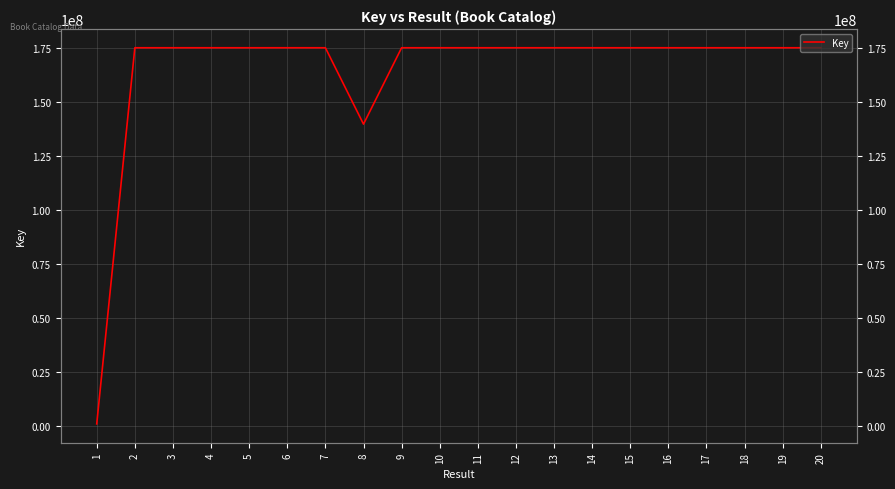

What is the difference between the values at 20 and 13?

701